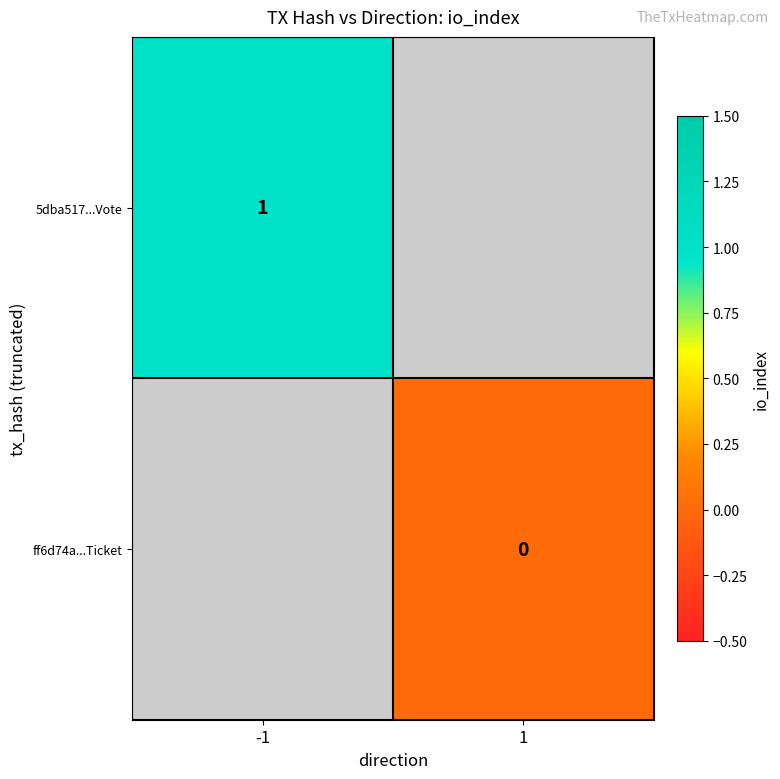

The value of 5dba517...Vote at -1 is 0.6. True or false?

False